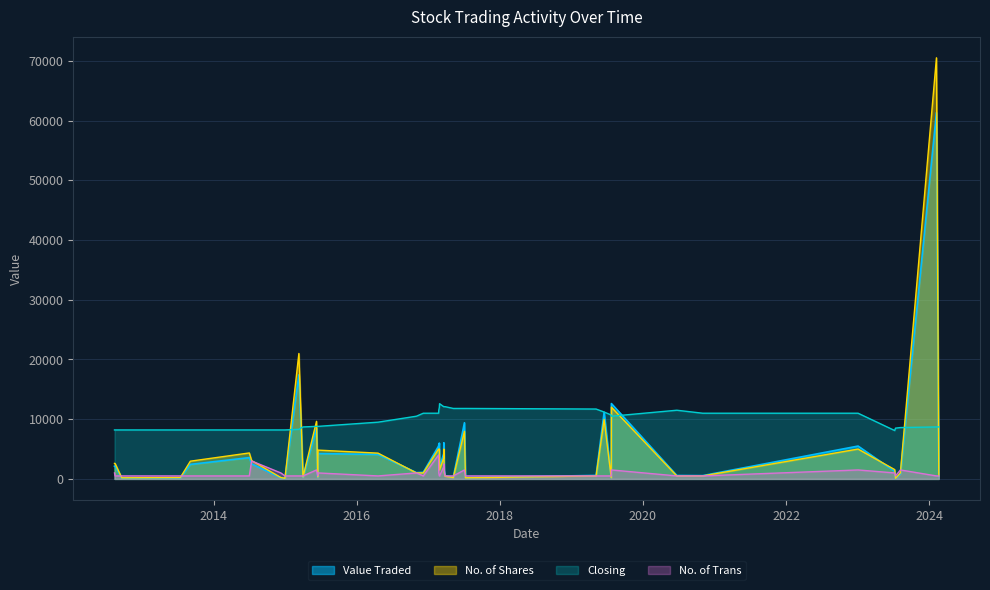

What is the maximum value shown in the chart?

70511.0